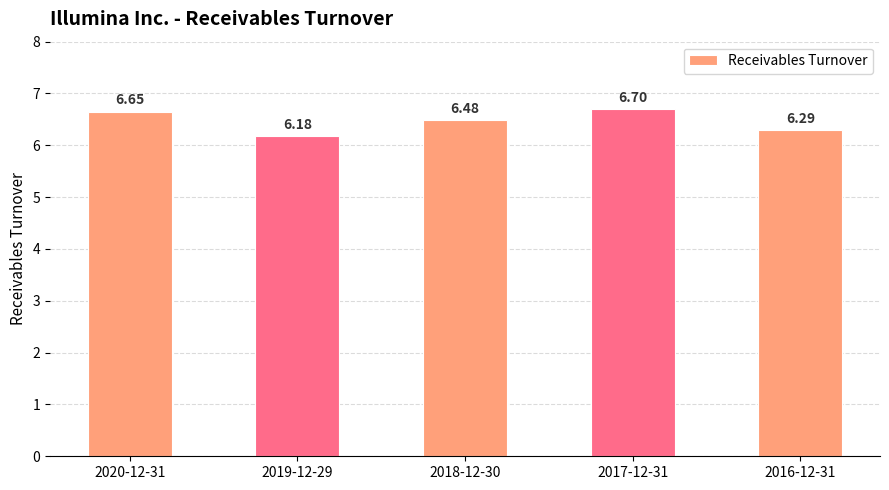

Reading right to left, transcribe all the data shown in this chart.

6.3	6.7	6.5	6.2	6.7